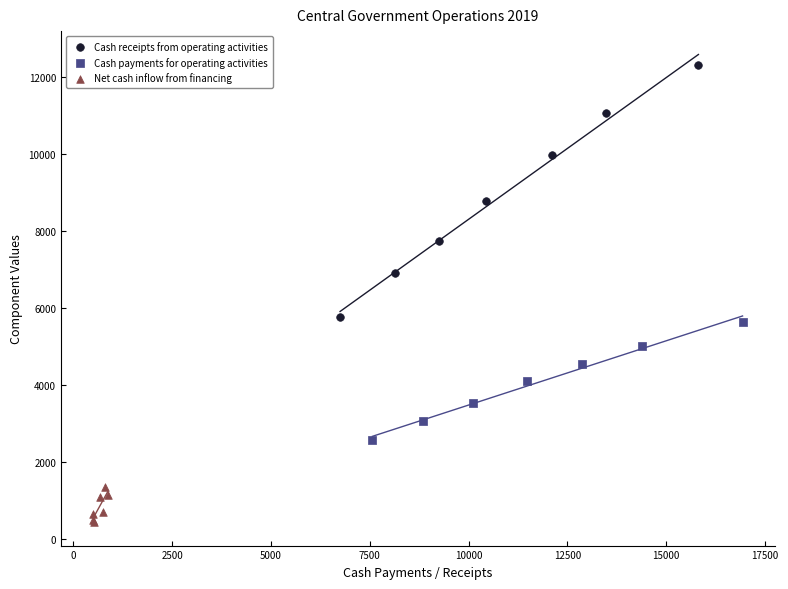

Which series has the largest Y range (max minus min)?

Cash receipts from operating activities